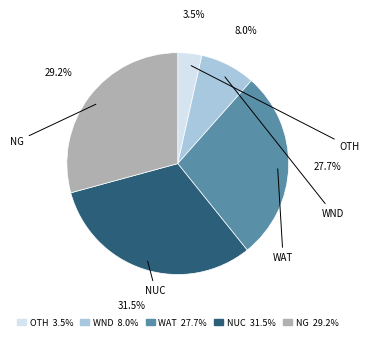

Does any single category account for the majority?

No